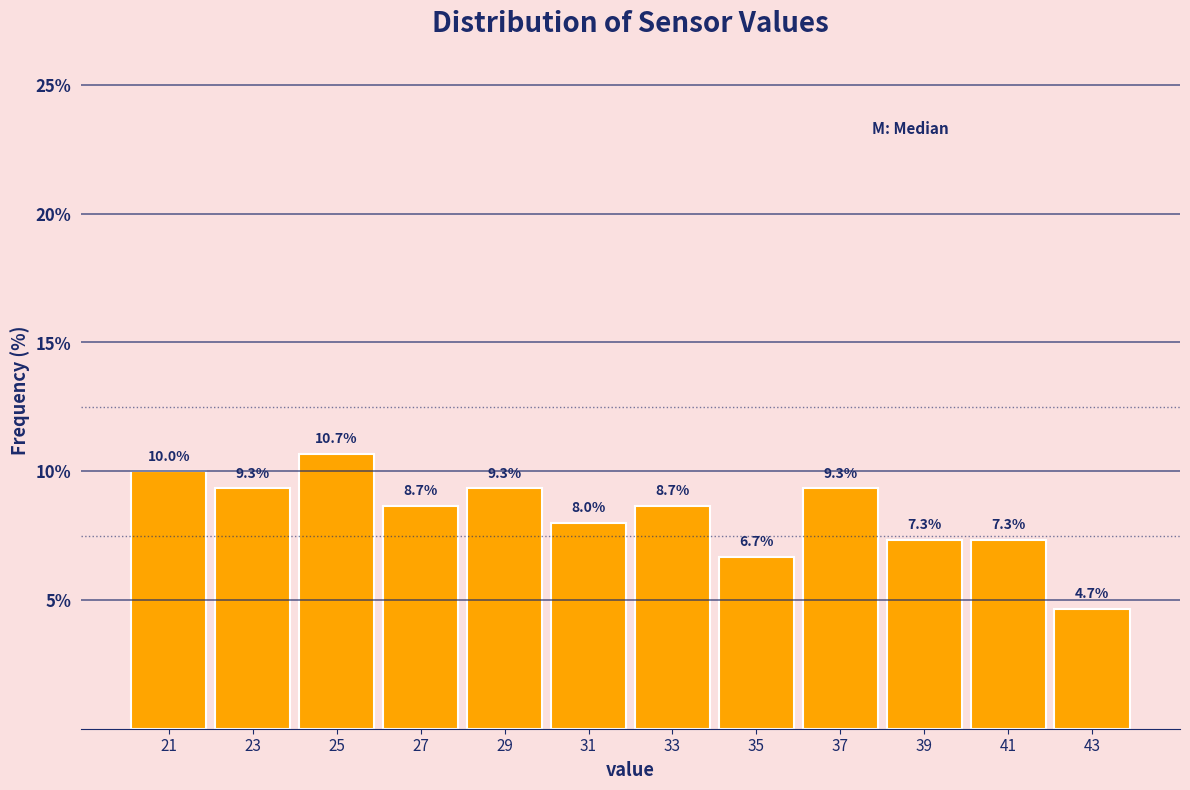

How tall is the bar that spans 24 to 26 on the x-axis?

10.7